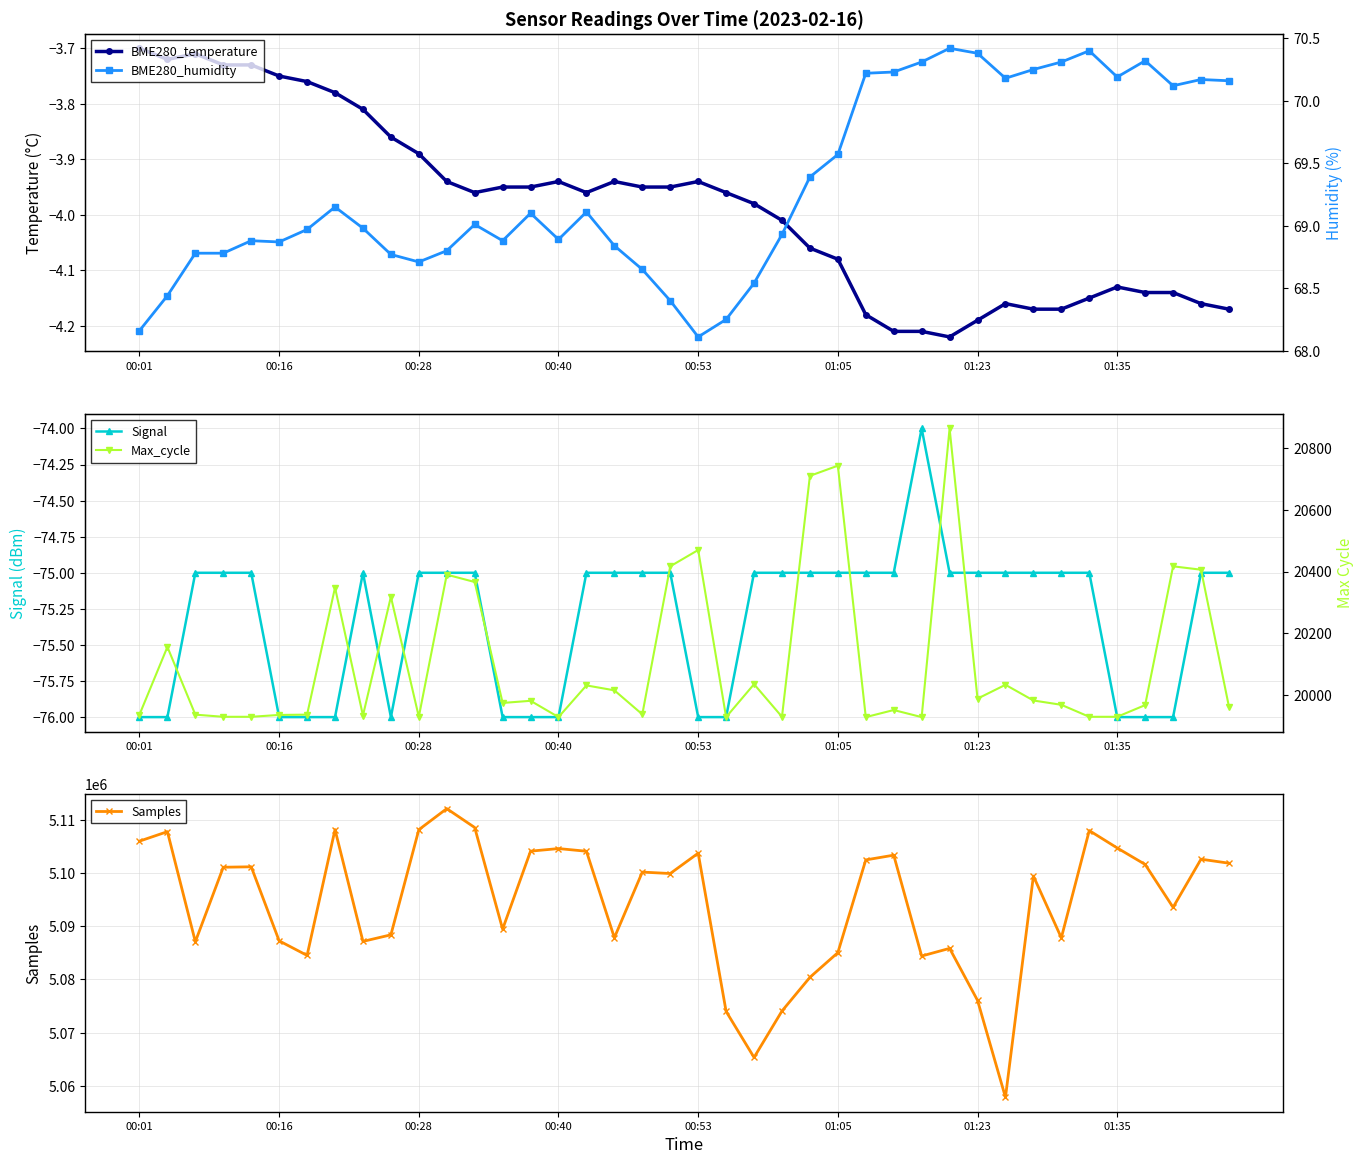

True or false: BME280_humidity has more than 1 interior local peaks.

True